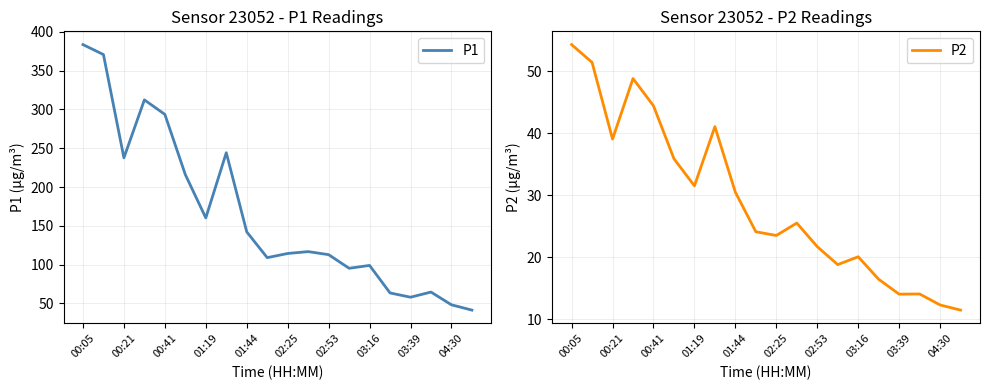

Which series has the largest total across all categories?

P1